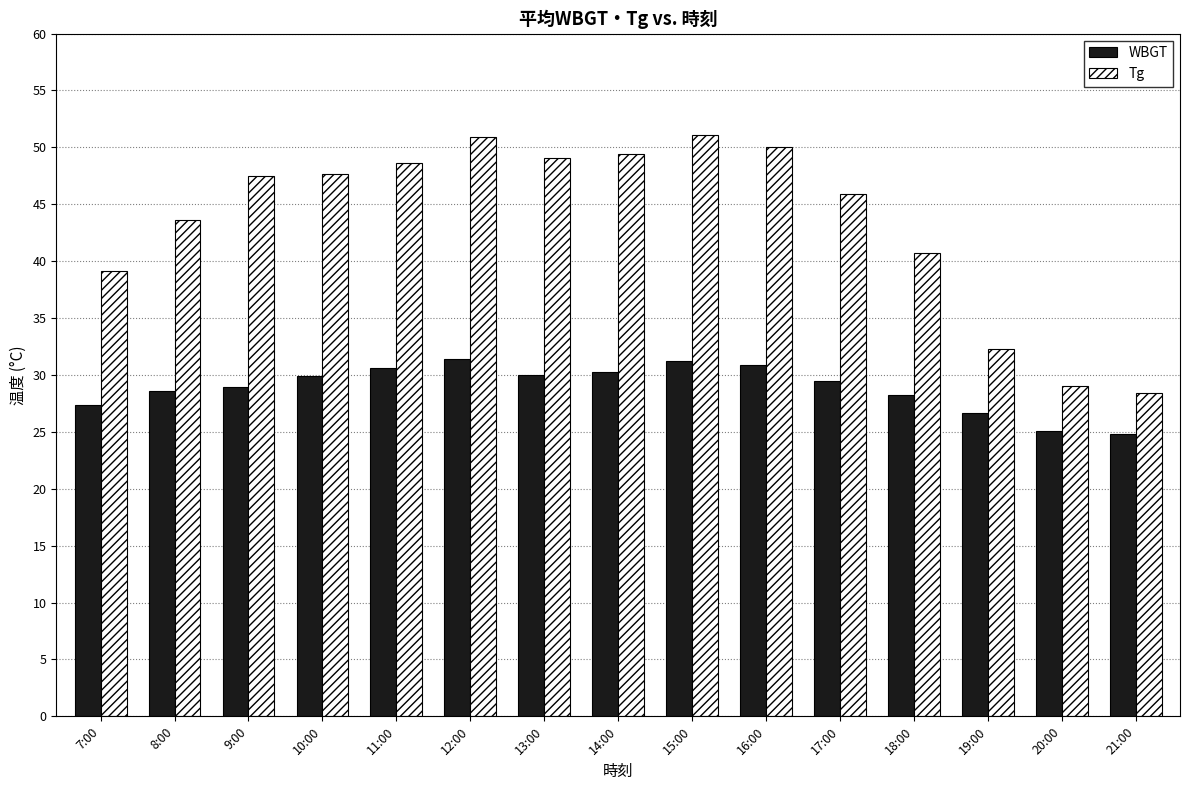

How many bars are there in each group?

2